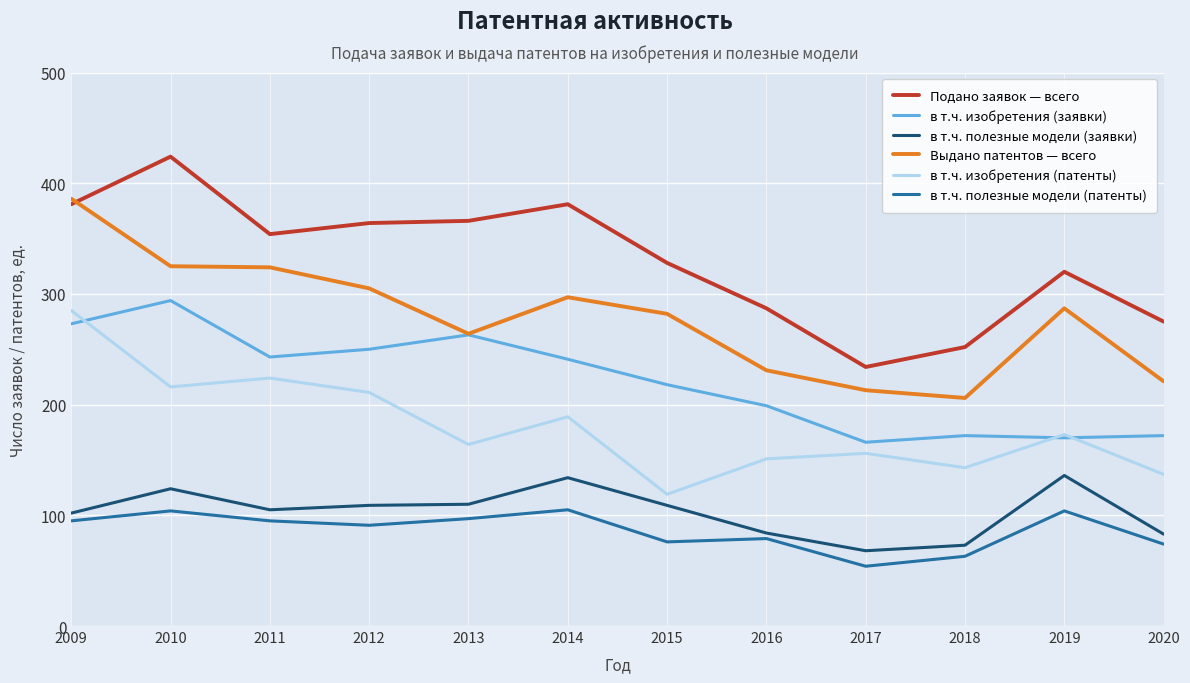

True or false: в т.ч. изобретения (заявки) has more than 0 points higher than both neighbors.

True